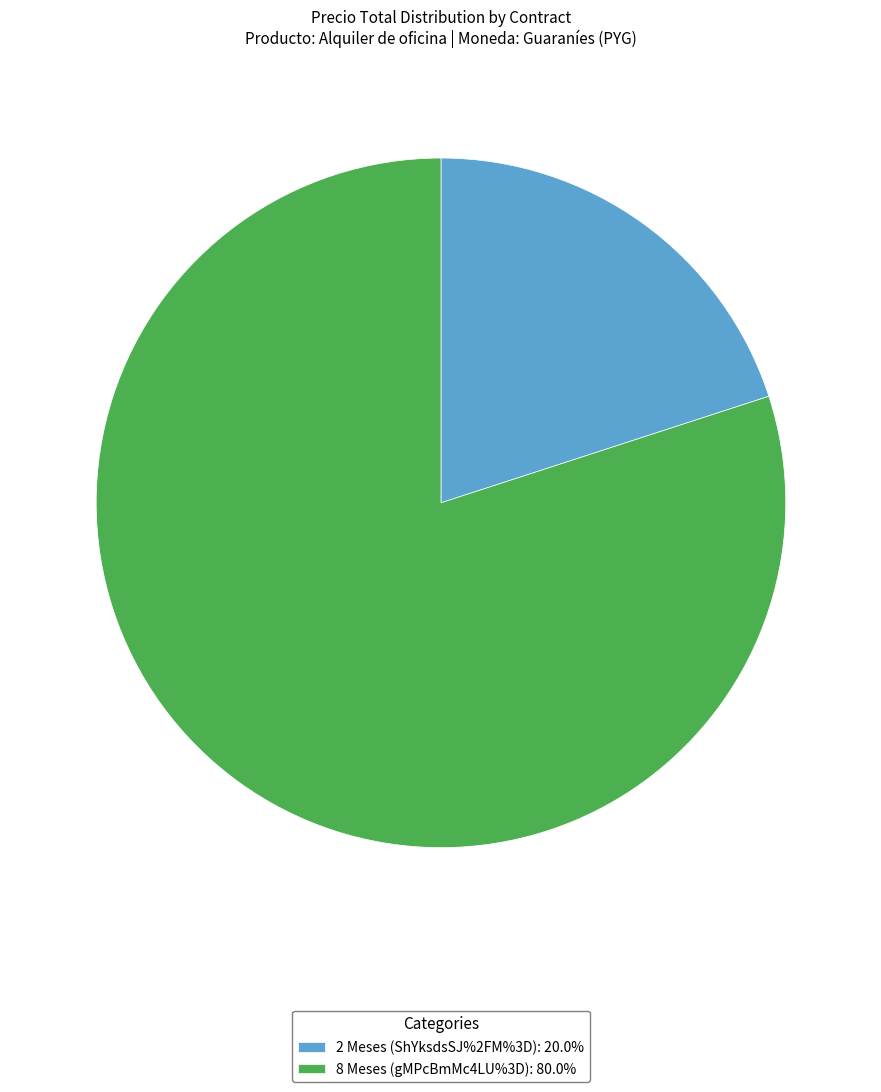

Which slice is the smallest?

2 Meses (ShYksdsSJ%2FM%3D)